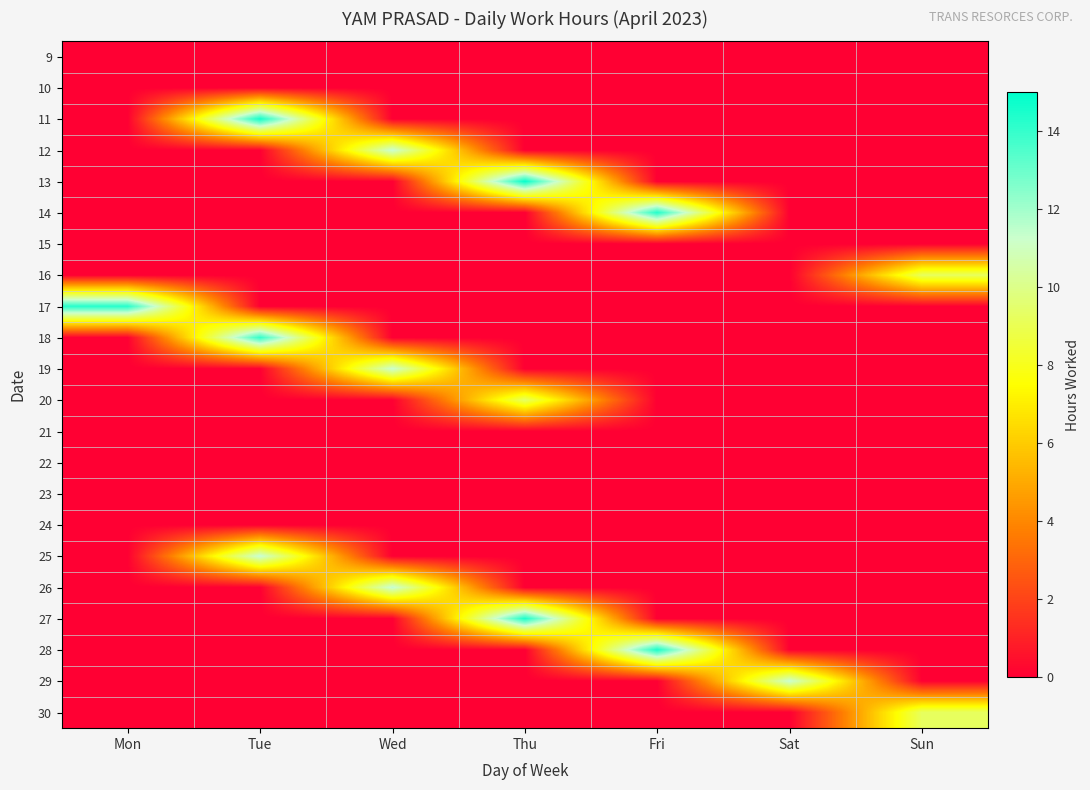

Count the number of data series in this chart.

22